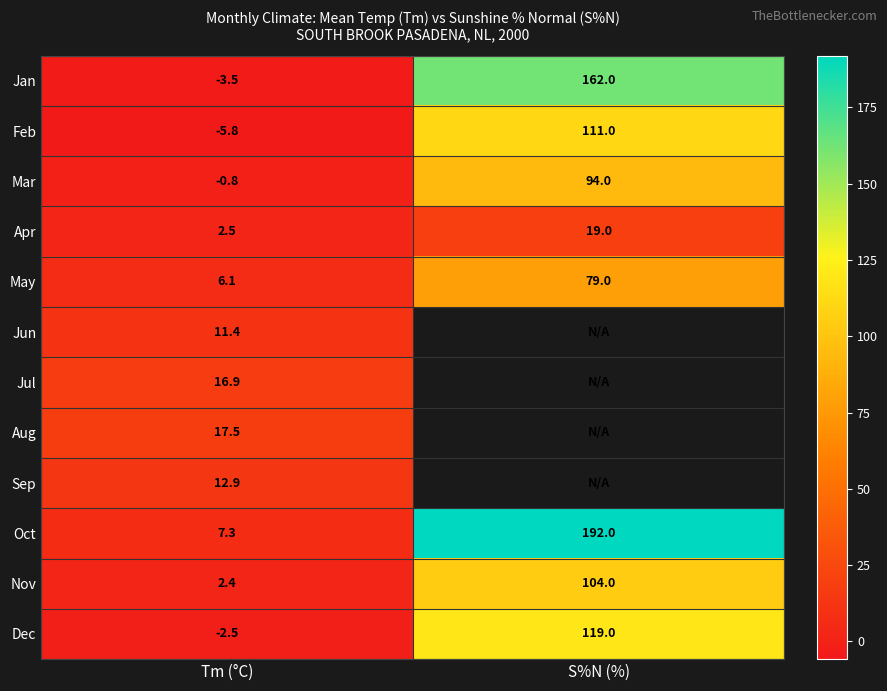

Which category has the lowest value across all series?

Tm (°C)